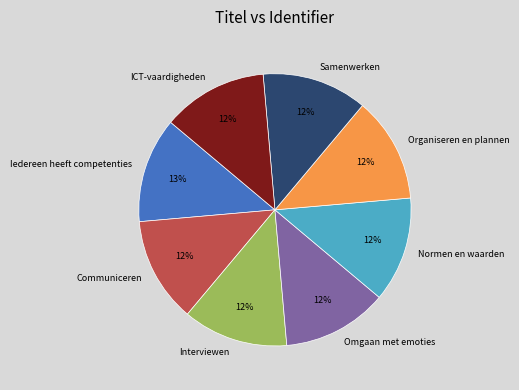

Does Interviewen represent more than half of the total?

No